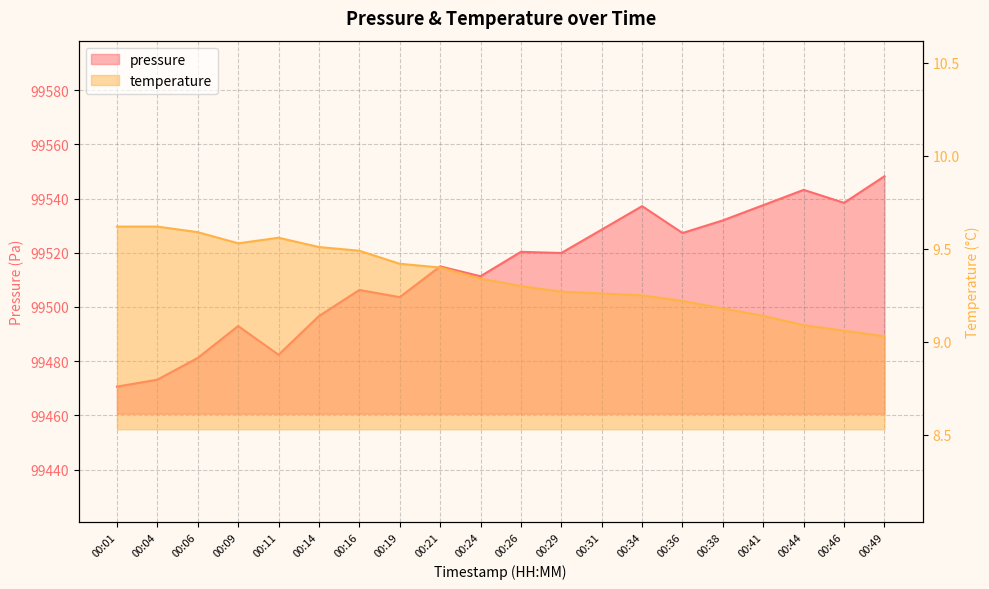

How many interior local valleys does the temperature series have?

1